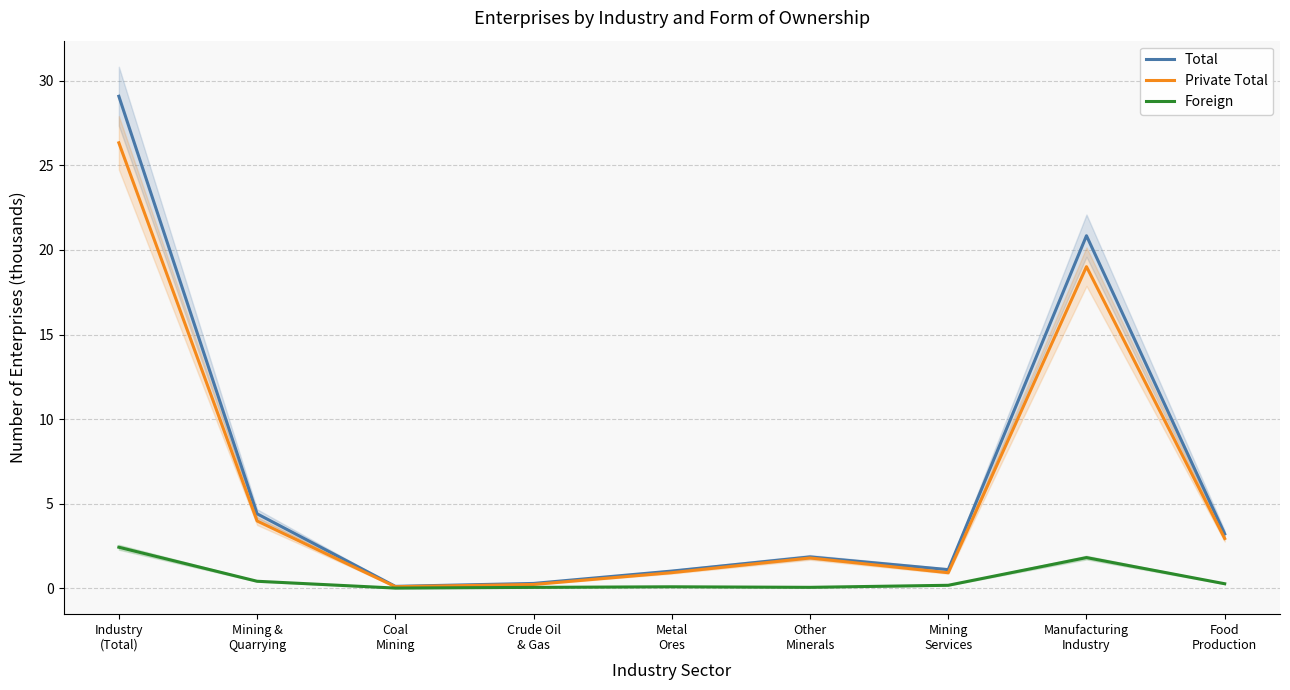

Which series has the largest range (max minus min)?

Total